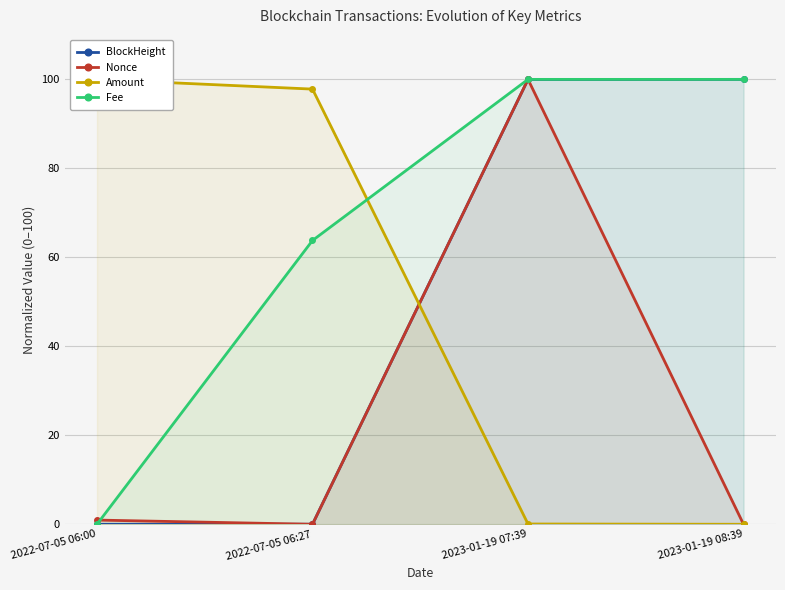

What is the sum of the Amount values at 2023-01-19 07:39 and 2022-07-05 06:00?

100.1